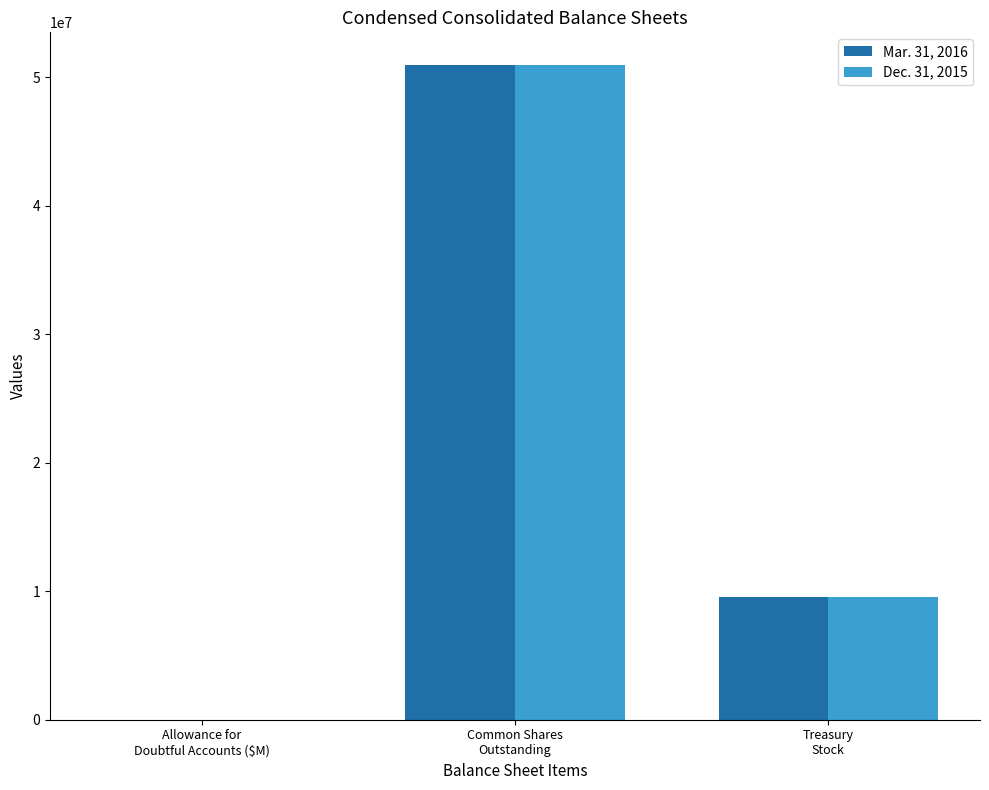

Reading left to right, what are all the values shown in this chart?

Mar. 31, 2016: Allowance for
Doubtful Accounts ($M)=1.9	Common Shares
Outstanding=50955051.0	Treasury
Stock=9546147.0
Dec. 31, 2015: Allowance for
Doubtful Accounts ($M)=1.8	Common Shares
Outstanding=50948385.0	Treasury
Stock=9546147.0